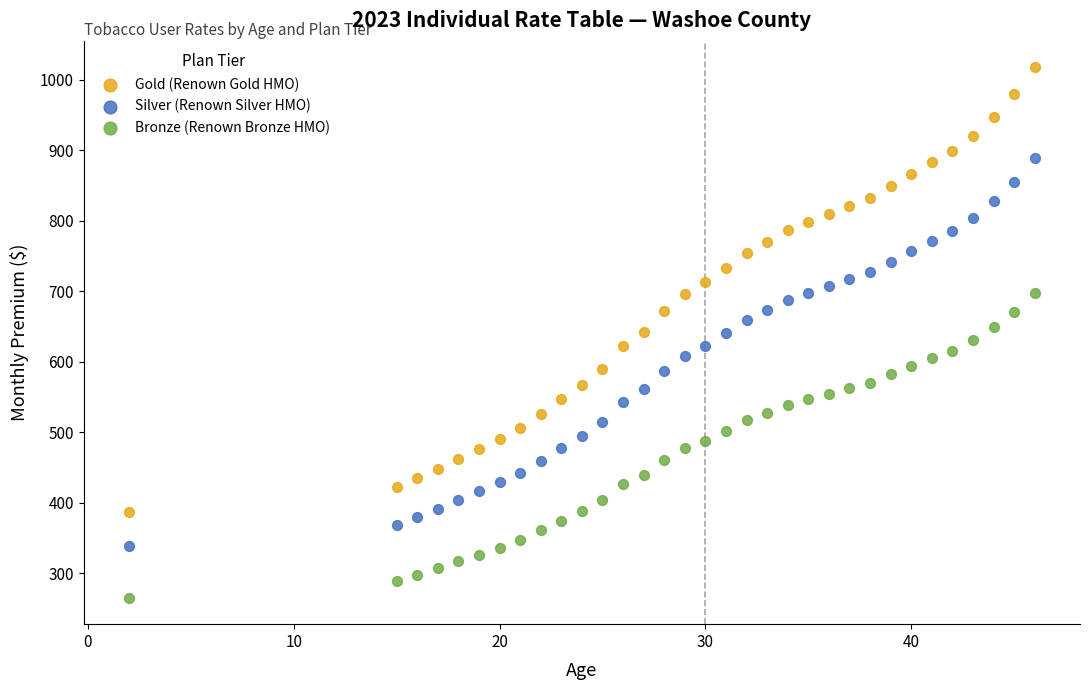

Which series reaches the minimum Y coordinate?

Bronze (Renown Bronze HMO)